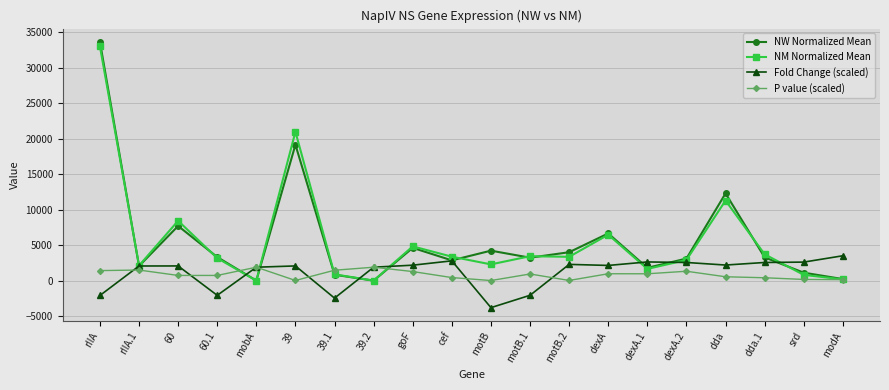

True or false: P value (scaled) and NM Normalized Mean cross at least once.

True